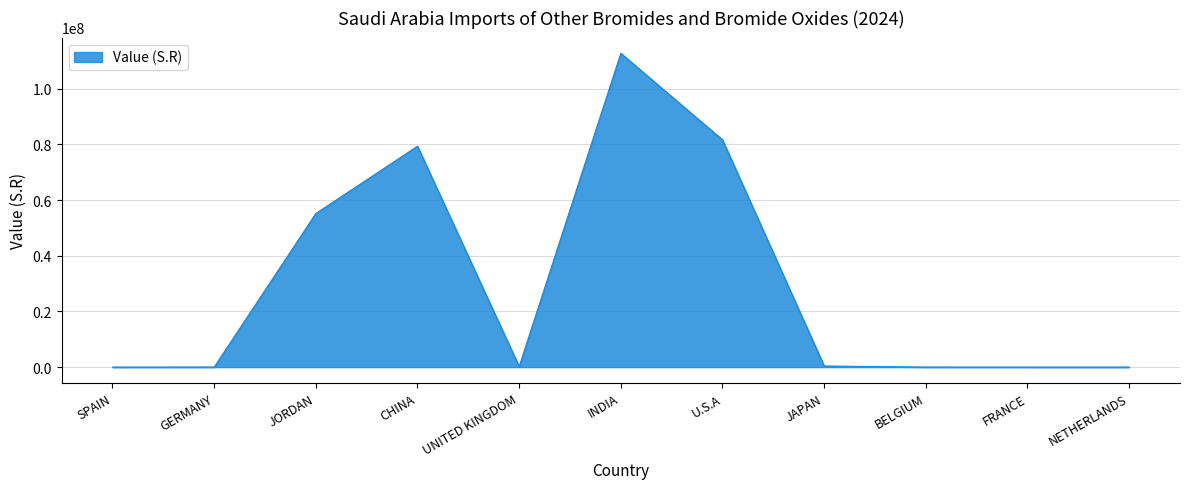

What is the difference between the maximum and minimum values?

112789221